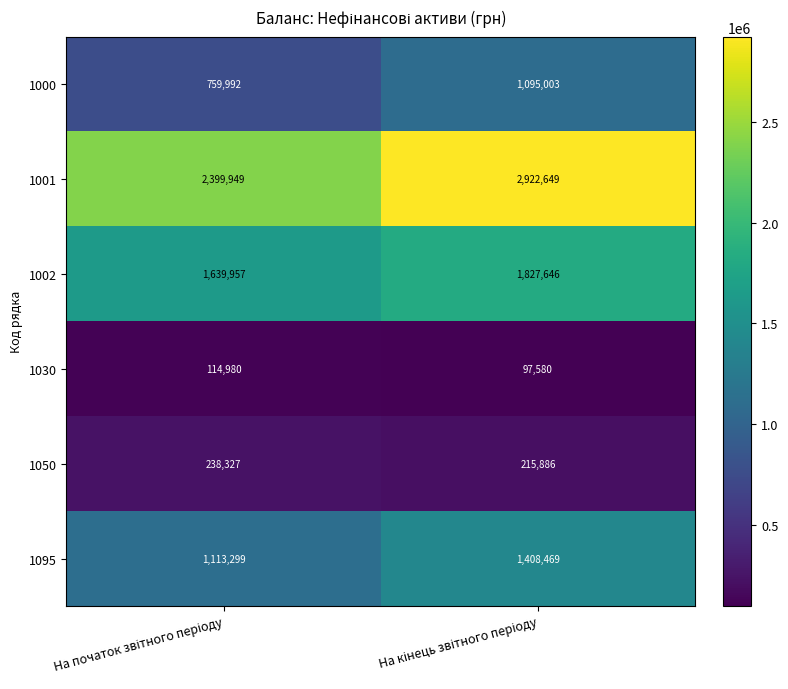

What is the difference between the maximum and minimum values in the 1002 series?

187689